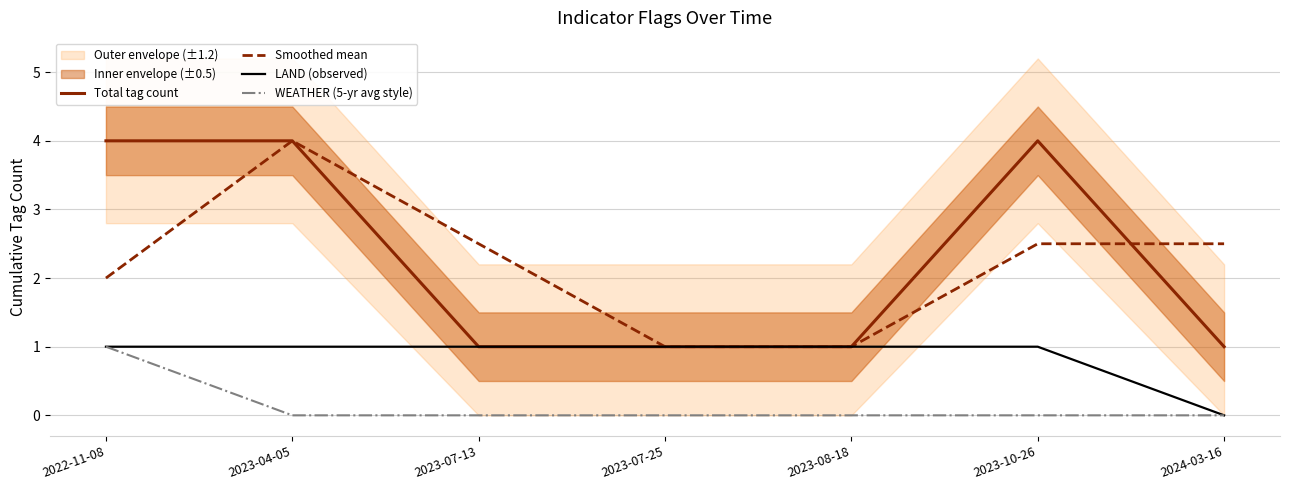

Reading right to left, extract all data points from this chart.

Total tag count: 1.0	4.0	1.0	1.0	1.0	4.0	4.0
Smoothed mean: 2.5	2.5	1.0	1.0	2.5	4.0	2.0
LAND (observed): 0.0	1.0	1.0	1.0	1.0	1.0	1.0
WEATHER (5-yr avg style): 0.0	0.0	0.0	0.0	0.0	0.0	1.0